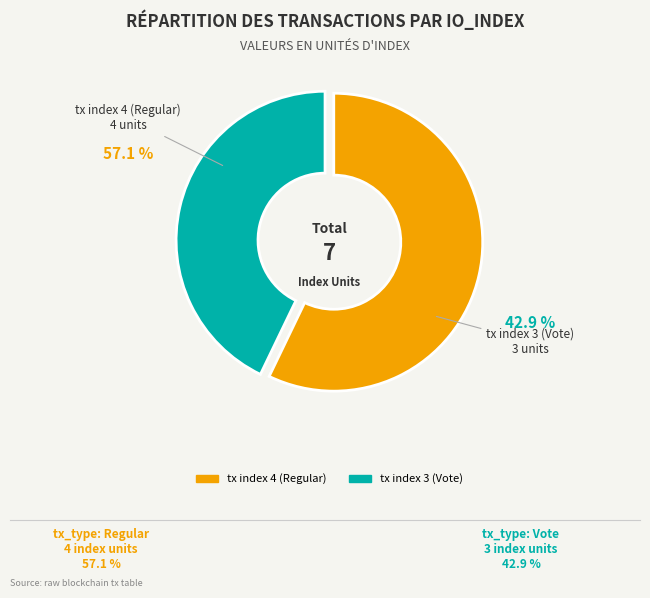

Which category has the smallest portion of the pie?

tx index 3 (Vote)